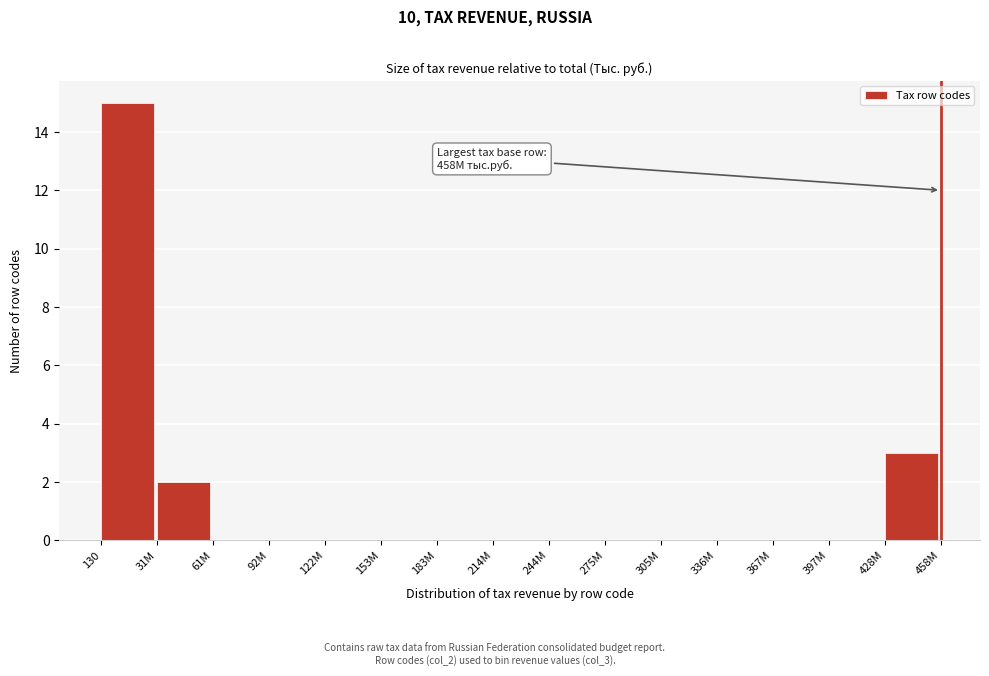

Reading right to left, extract all data points from this chart.

428M=3	397M=0	367M=0	336M=0	305M=0	275M=0	244M=0	214M=0	183M=0	153M=0	122M=0	92M=0	61M=0	31M=2	130=15